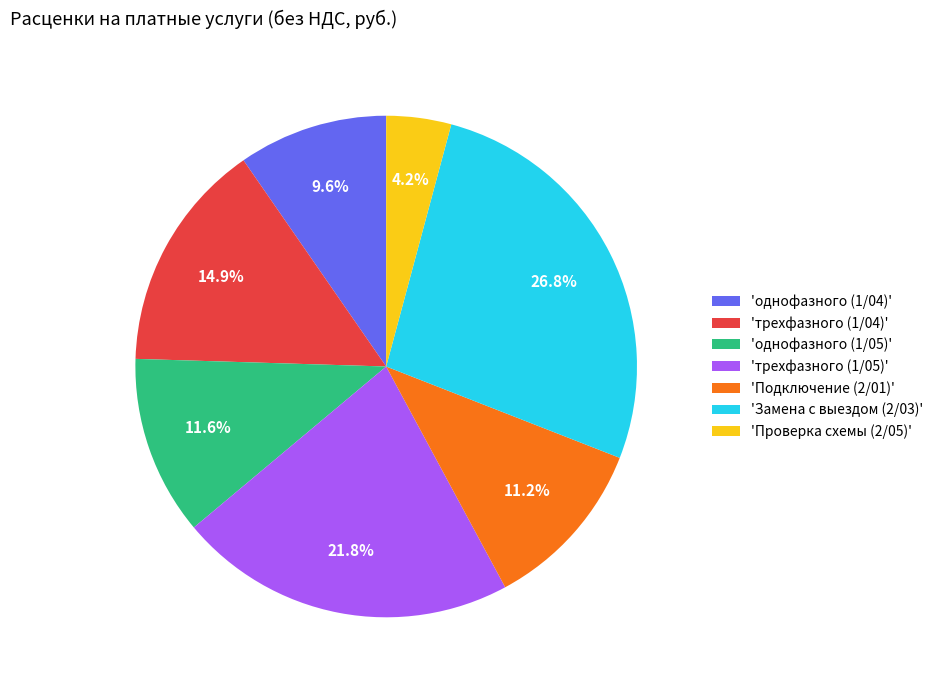

What is the ratio of the value at 'трехфазного (1/05)' to the value at 'Подключение (2/01)'?

1.9